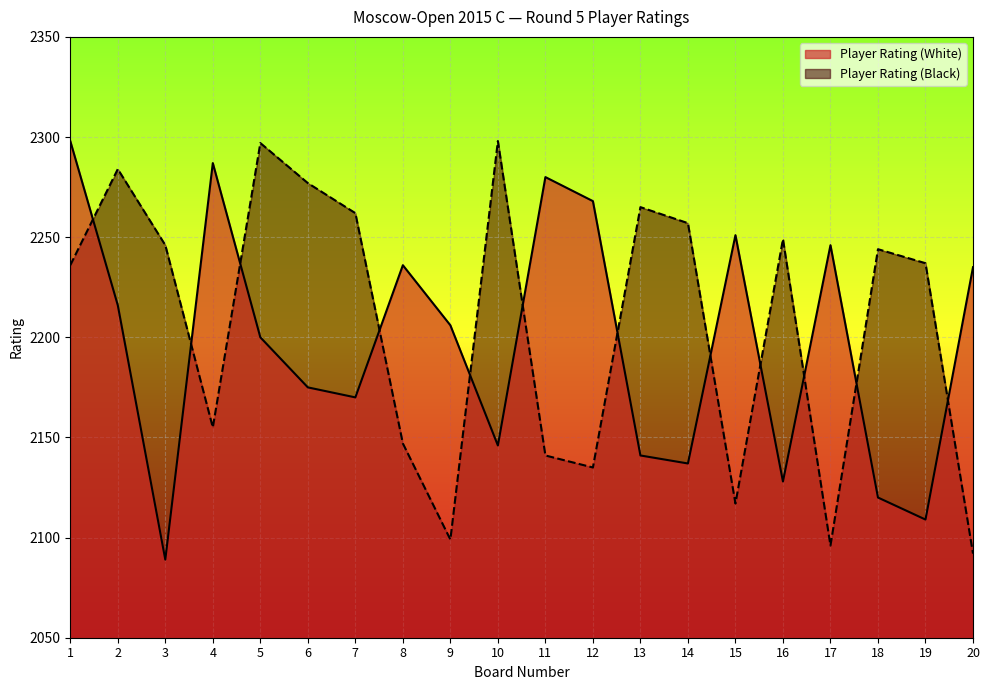

Where is Player Rating (White) nearest to the value 2193?

5